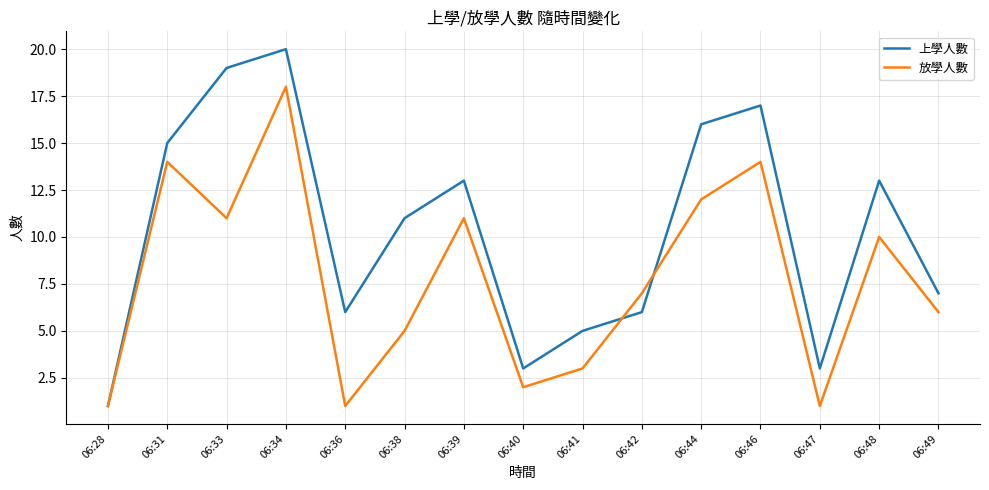

Rank the series by their average value, from highest to lowest.

上學人數, 放學人數